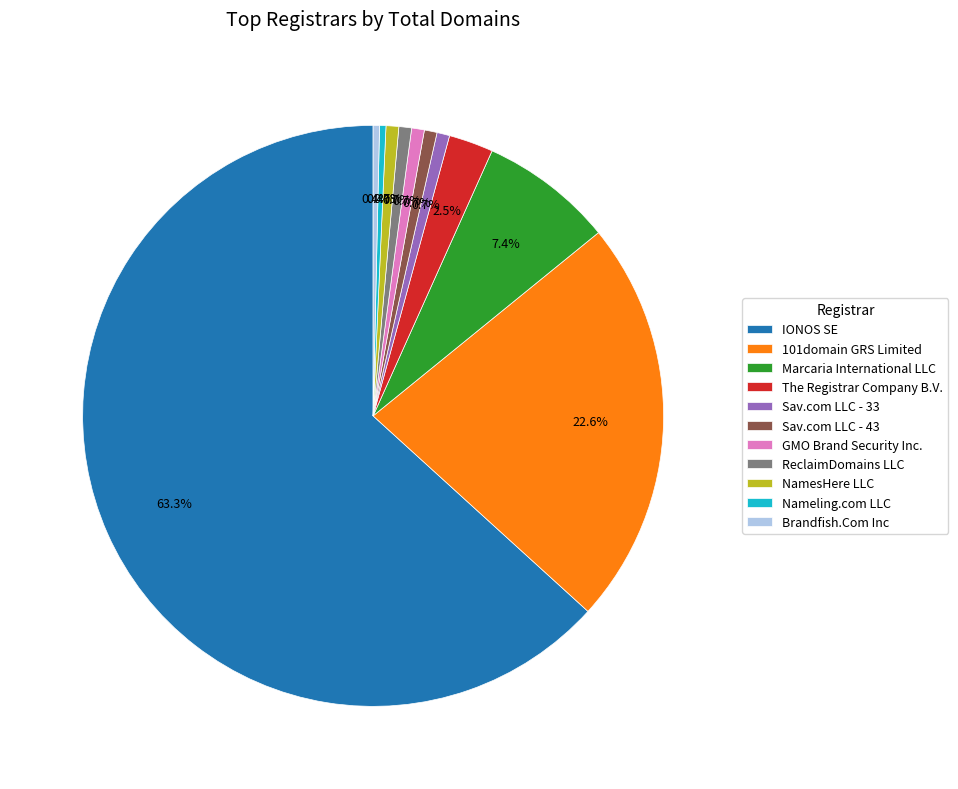

Approximately how many times larger is the value at Brandfish.Com Inc compared to Nameling.com LLC?

1.0